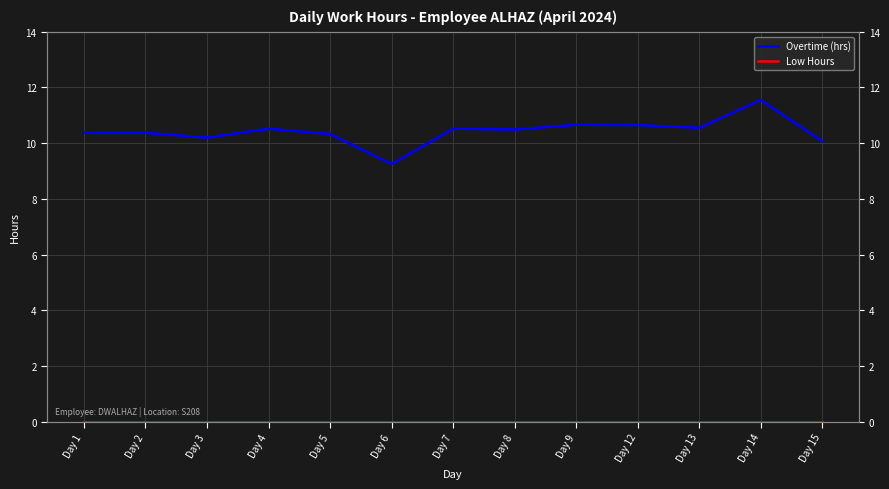

Reading left to right, extract all data points from this chart.

Overtime (hrs): 10.4	10.4	10.2	10.5	10.3	9.2	10.5	10.5	10.7	10.7	10.6	11.6	10.1
Low Hours: 0.0	0.0	0.0	0.0	0.0	0.0	0.0	0.0	0.0	0.0	0.0	0.0	0.0